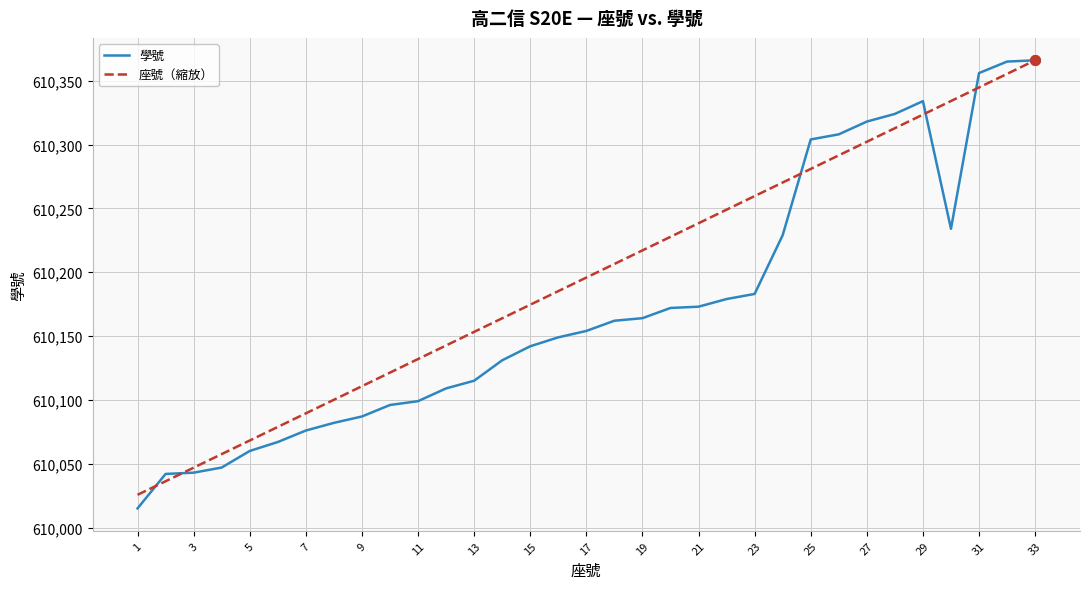

Which series has the widest spread of values?

學號